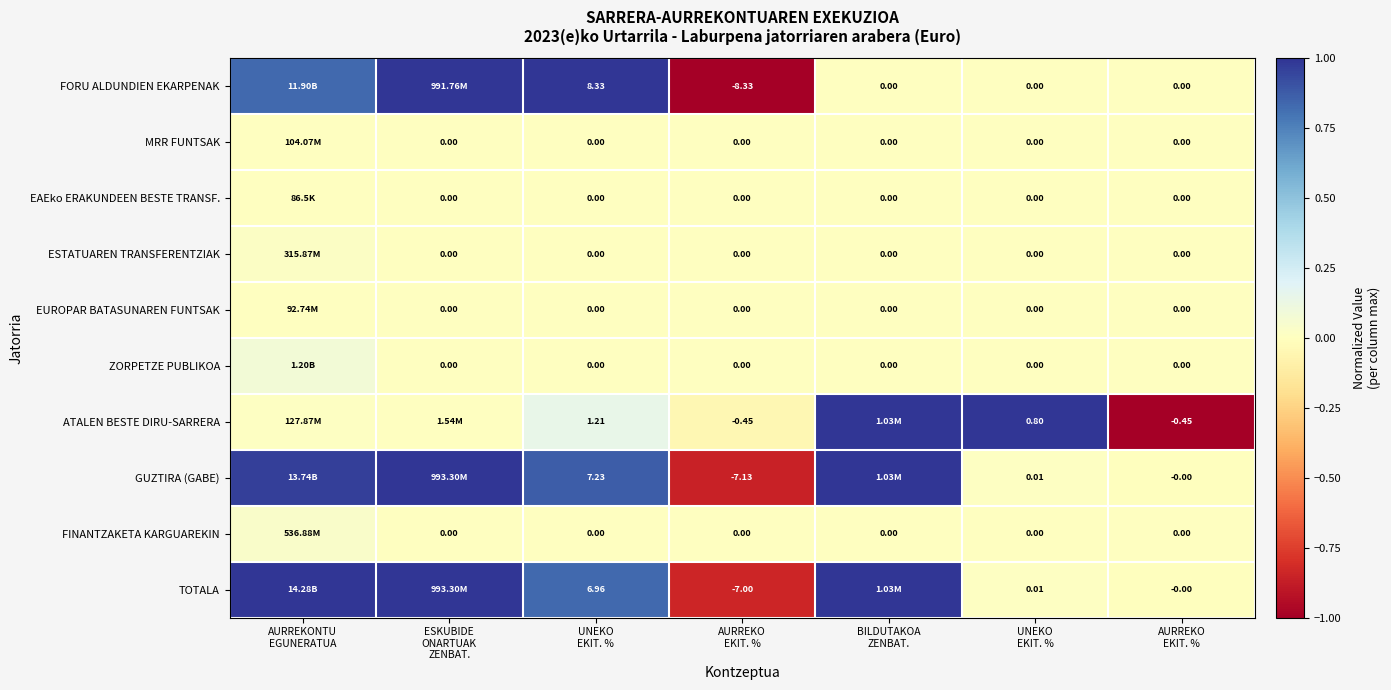

Is it true that MRR FUNTSAK equals 0.0 at AURREKO EKIT. %?

False